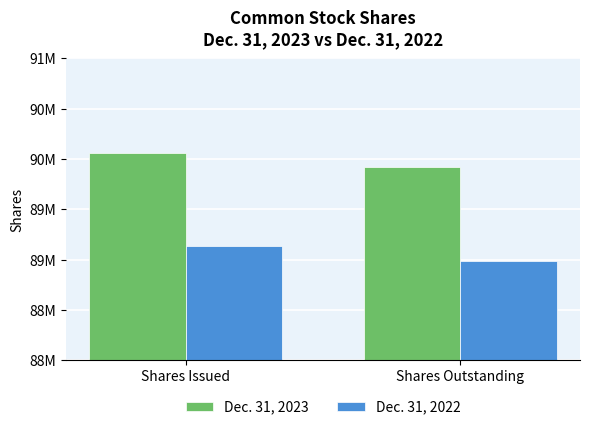

Where is Dec. 31, 2023 nearest to the value 89991293?

Shares Issued